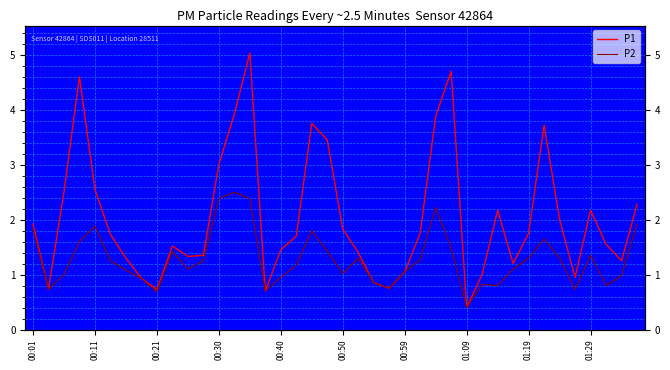

Which has a higher value, 01:29 or 00:40?

00:40